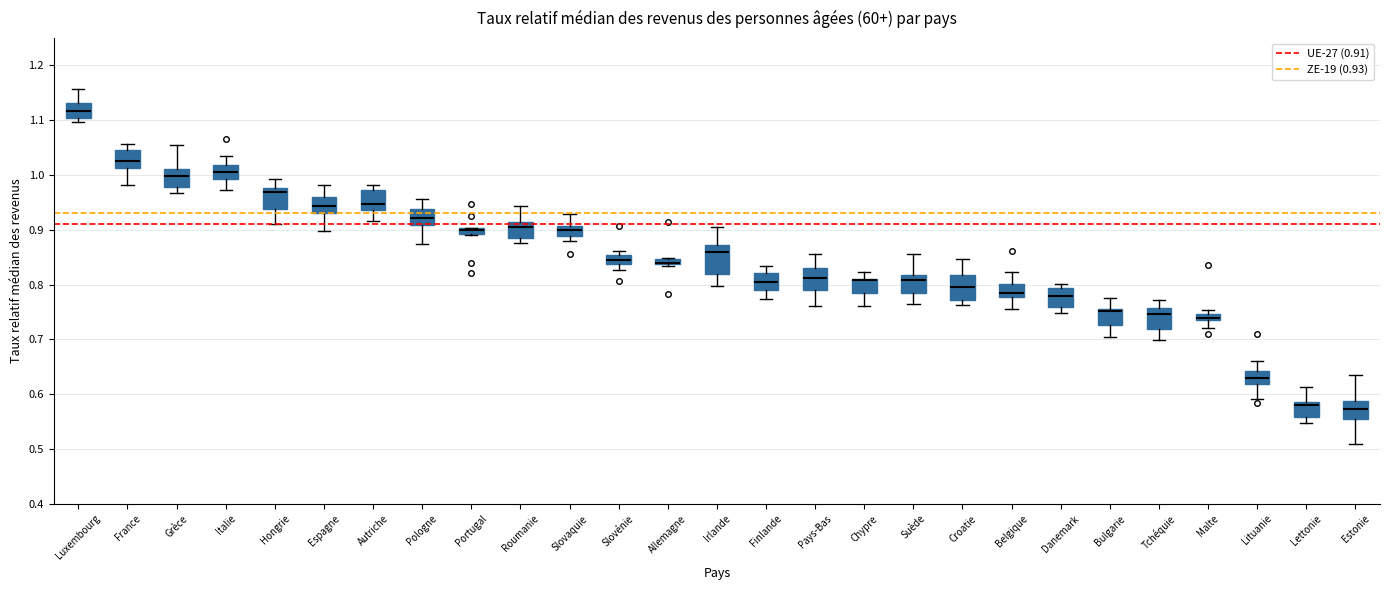

Where does the upper whisker of the box for Suède end on the y-axis? The values are not printed on the chart, so give them approximately, as read against the axis.

0.86